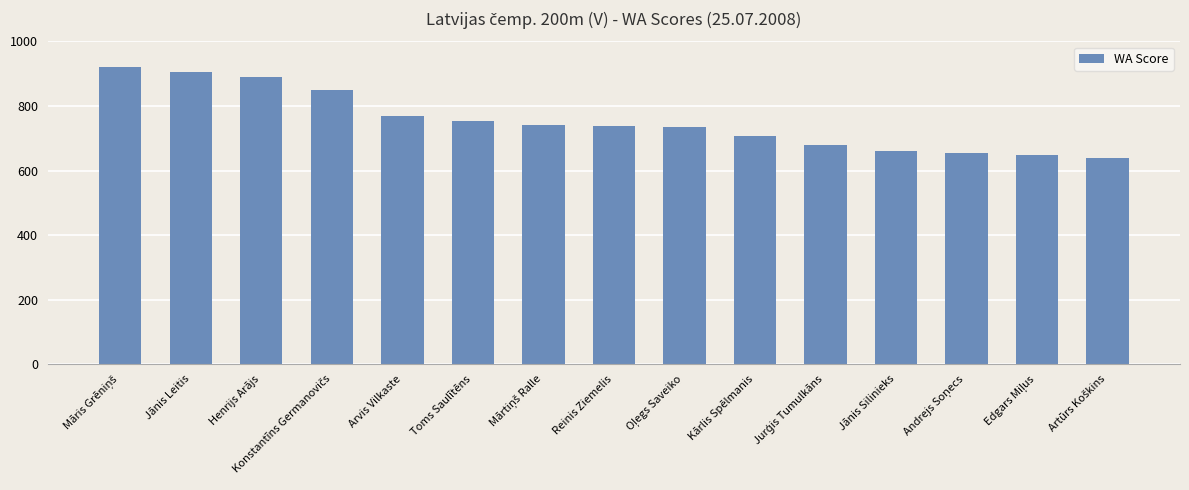

What is the minimum value shown in the chart?

638